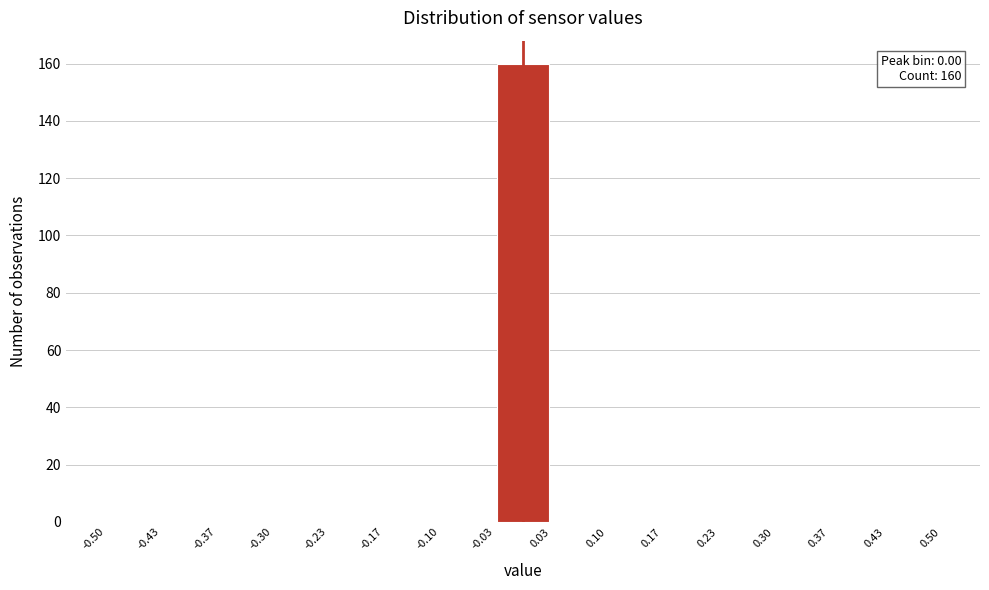

Which range on the x-axis has the tallest bar?

-0.03 to 0.03